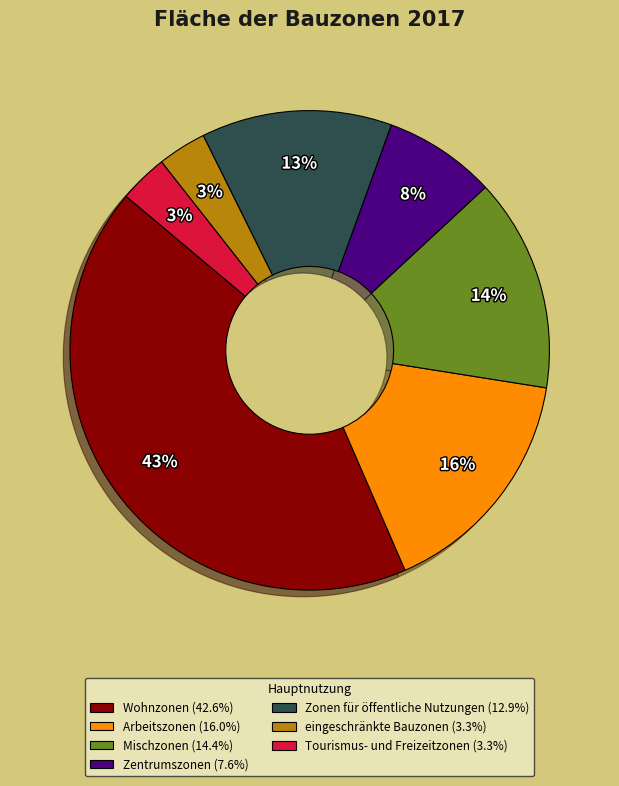

Count the number of slices in the pie.

7